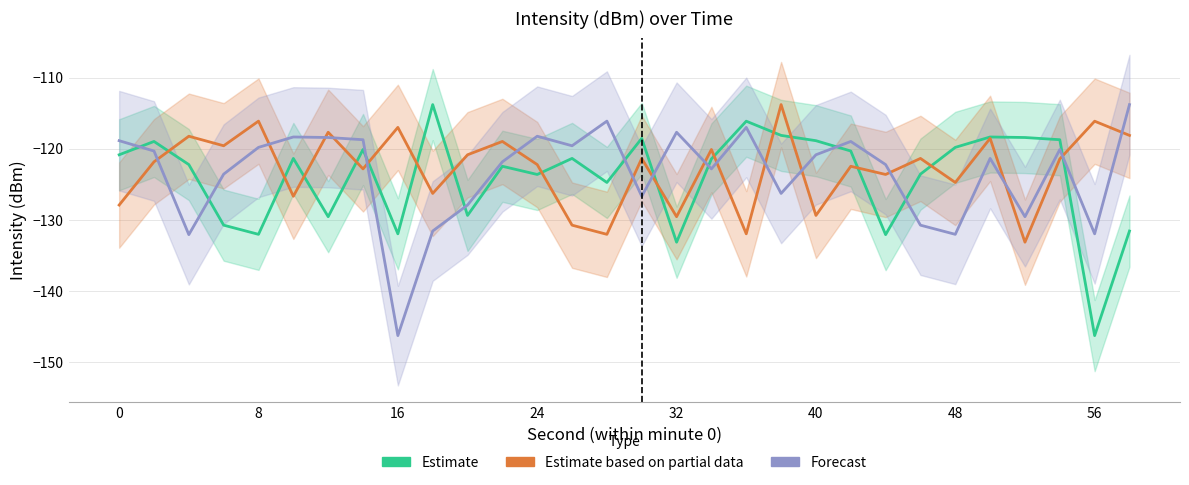

List the series in order of their overall mean, lowest first.

Estimate, Forecast, Estimate based on partial data